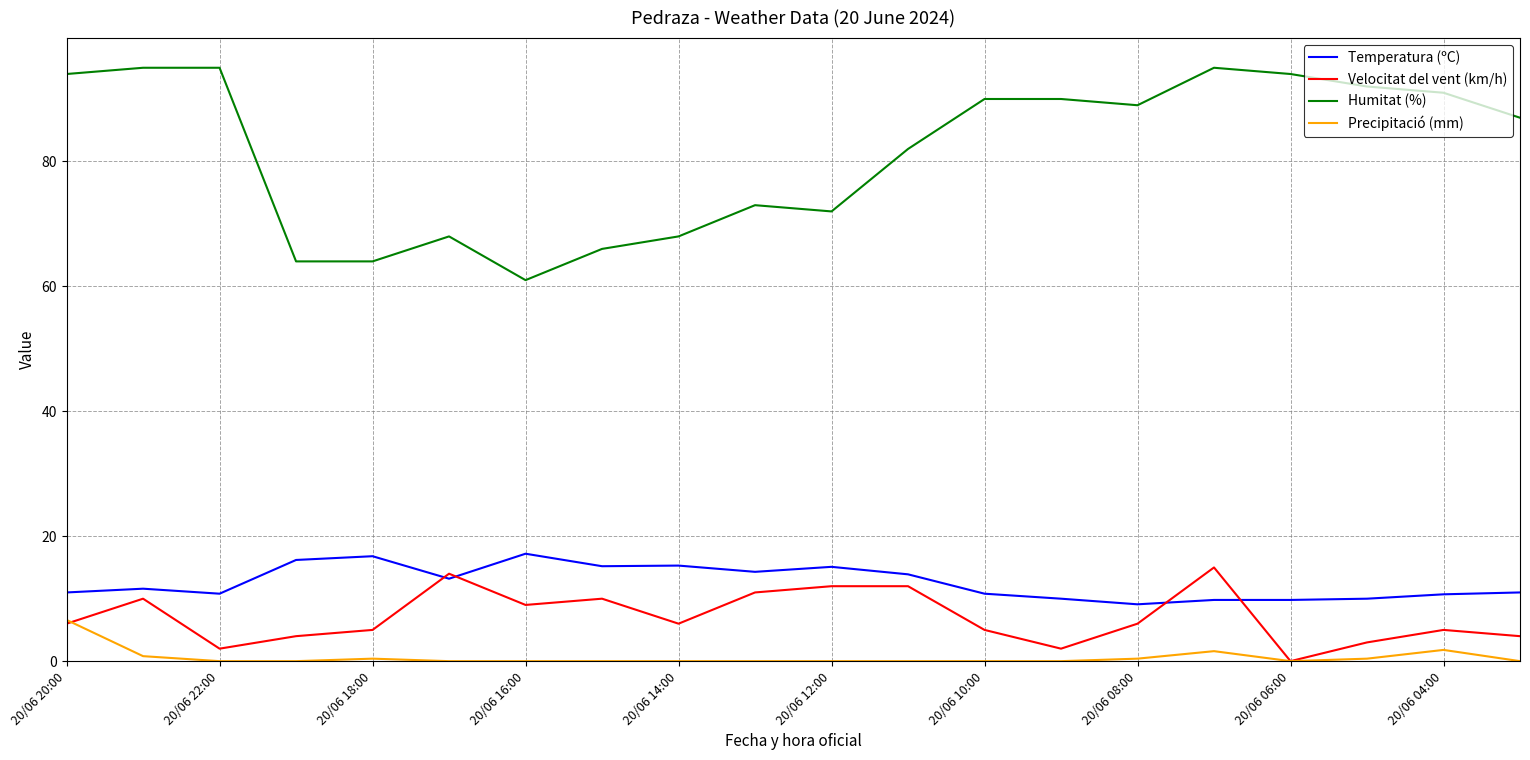

Which series has the largest range (max minus min)?

Humitat (%)